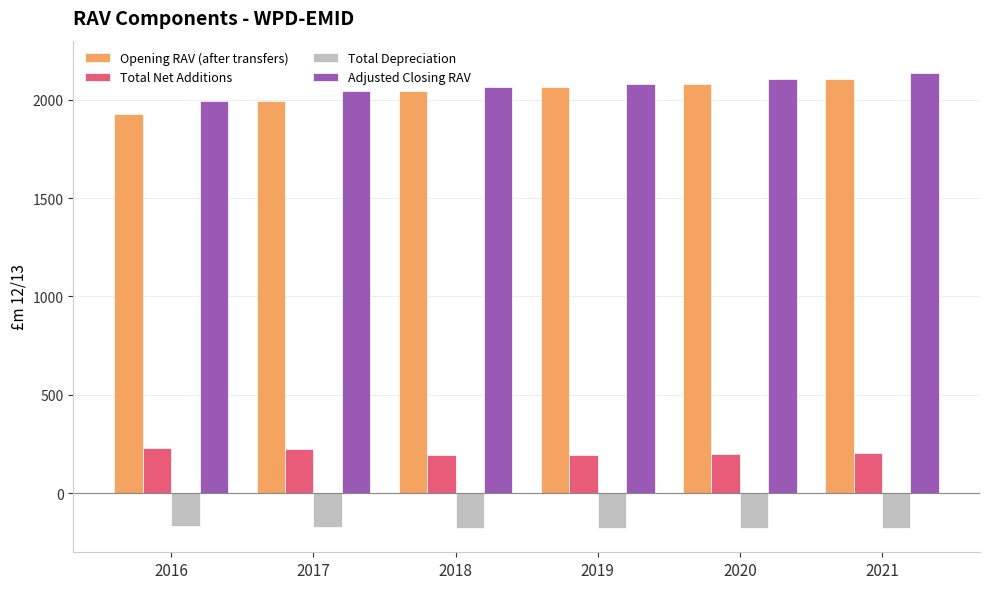

What is the difference between the highest and lowest values at 2016?

2158.3